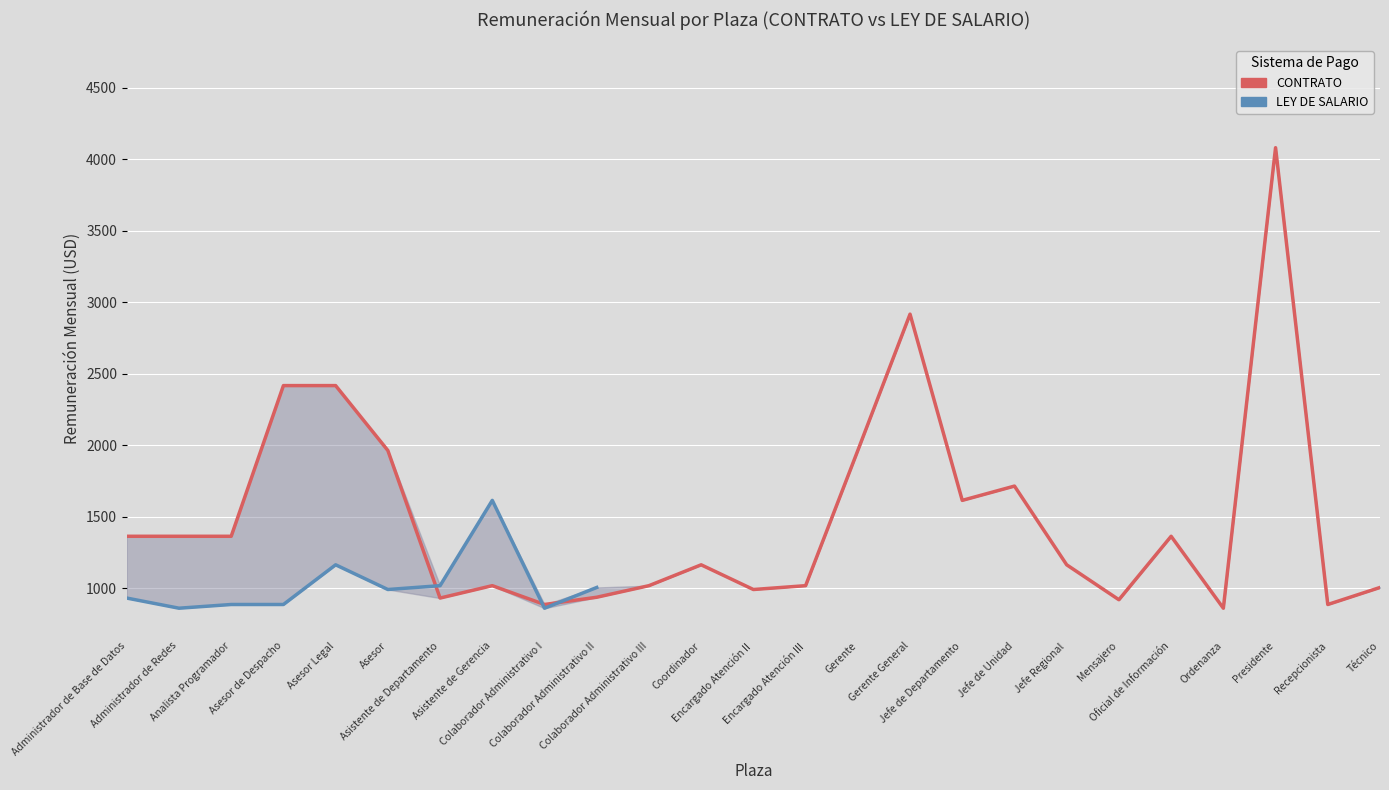

The value of CONTRATO at Analista Programador is 2032.5. True or false?

False